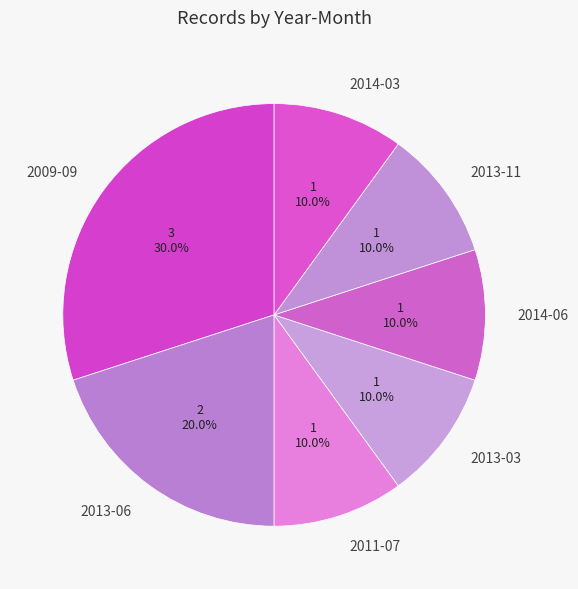

Between 2013-06 and 2013-11, which is larger?

2013-06